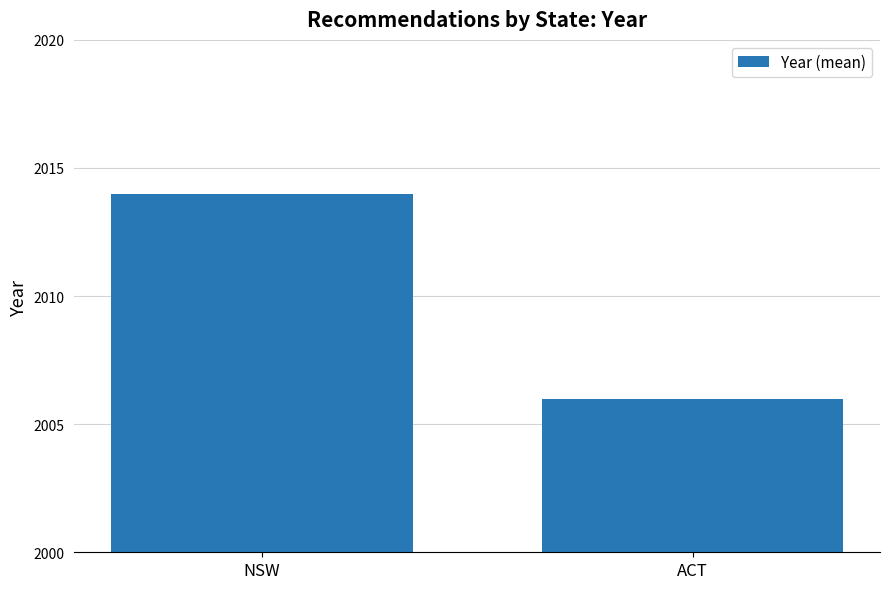

Reading left to right, list all the values displayed in this chart.

2014	2006